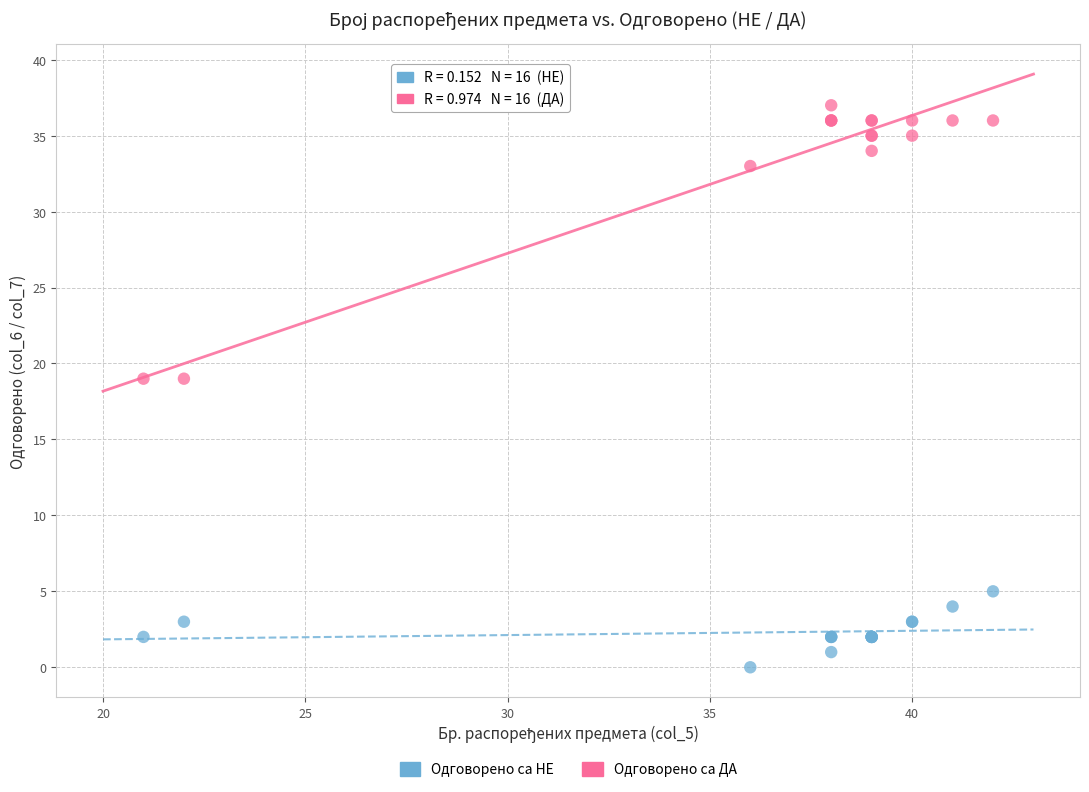

Which series has the largest Y range (max minus min)?

Одговорено са ДА